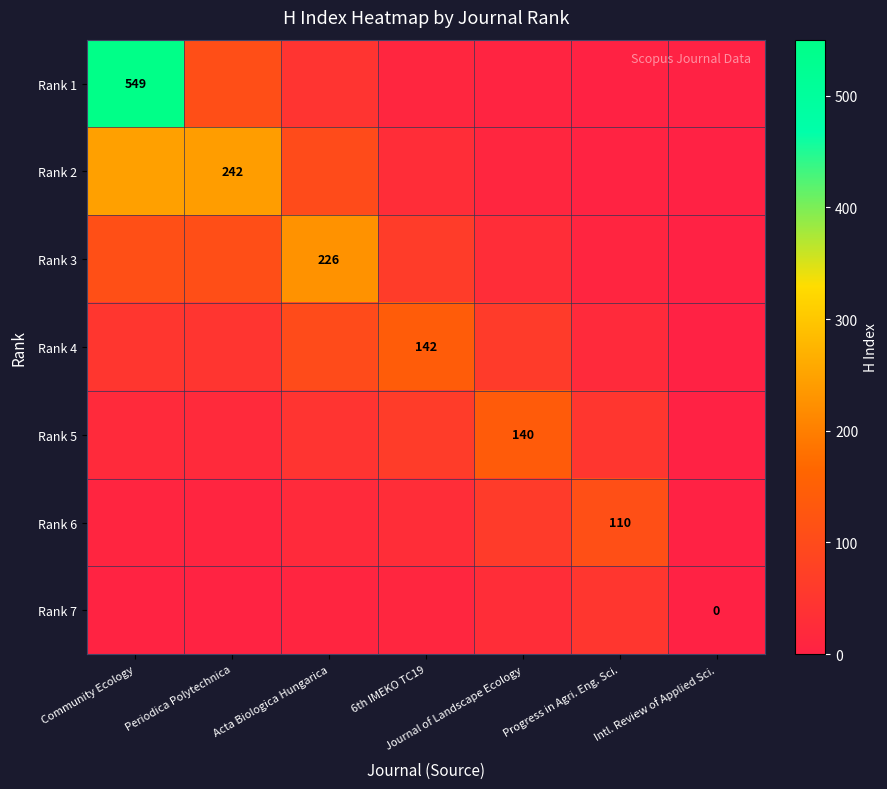

Rank the series at Progress in Agri. Eng. Sci. from lowest to highest value.

Rank 1, Rank 2, Rank 3, Rank 4, Rank 5, Rank 7, Rank 6